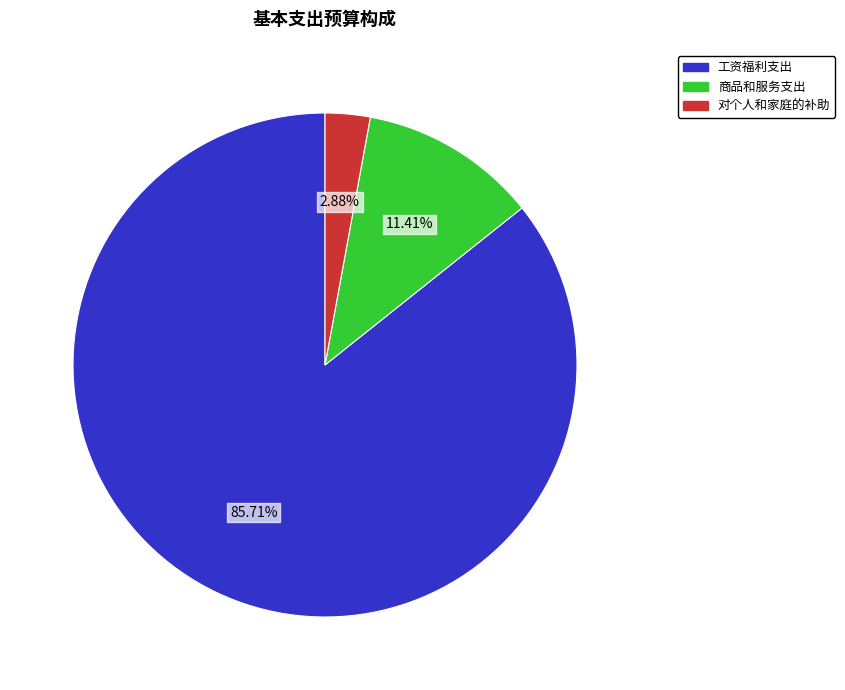

The 商品和服务支出 slice represents 11% of the pie. True or false?

True